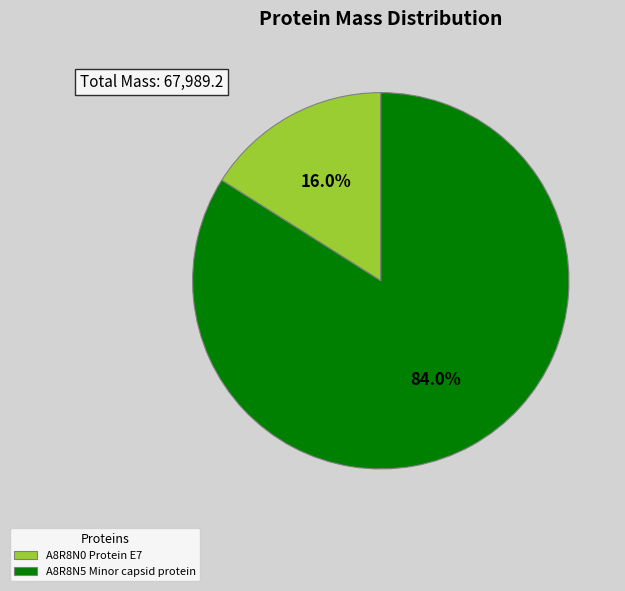

Which slice is the largest?

A8R8N5 Minor capsid protein